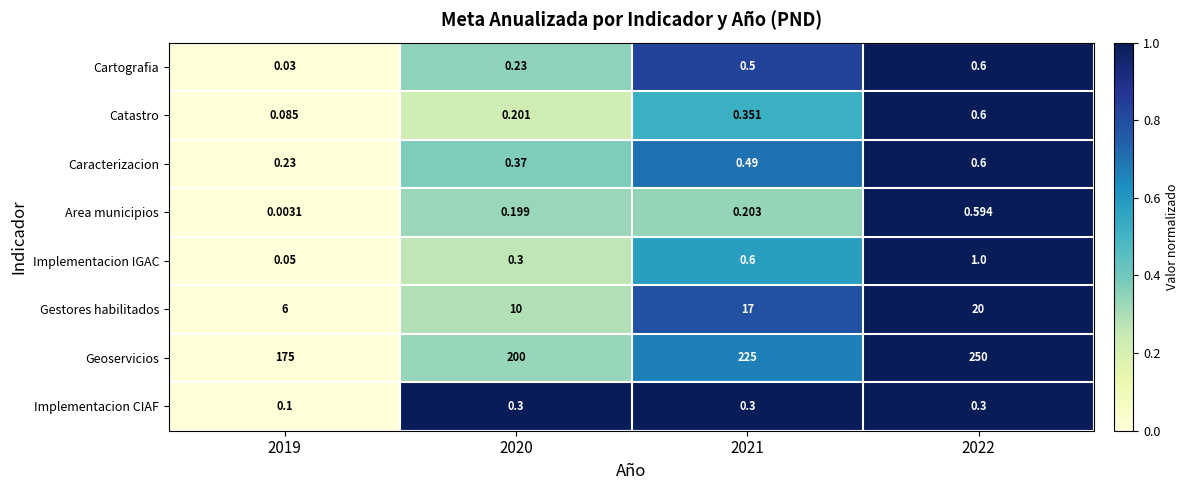

At 2019, list the series in order from largest to smallest.

Geoservicios, Gestores habilitados, Caracterizacion, Implementacion CIAF, Catastro, Implementacion IGAC, Cartografia, Area municipios